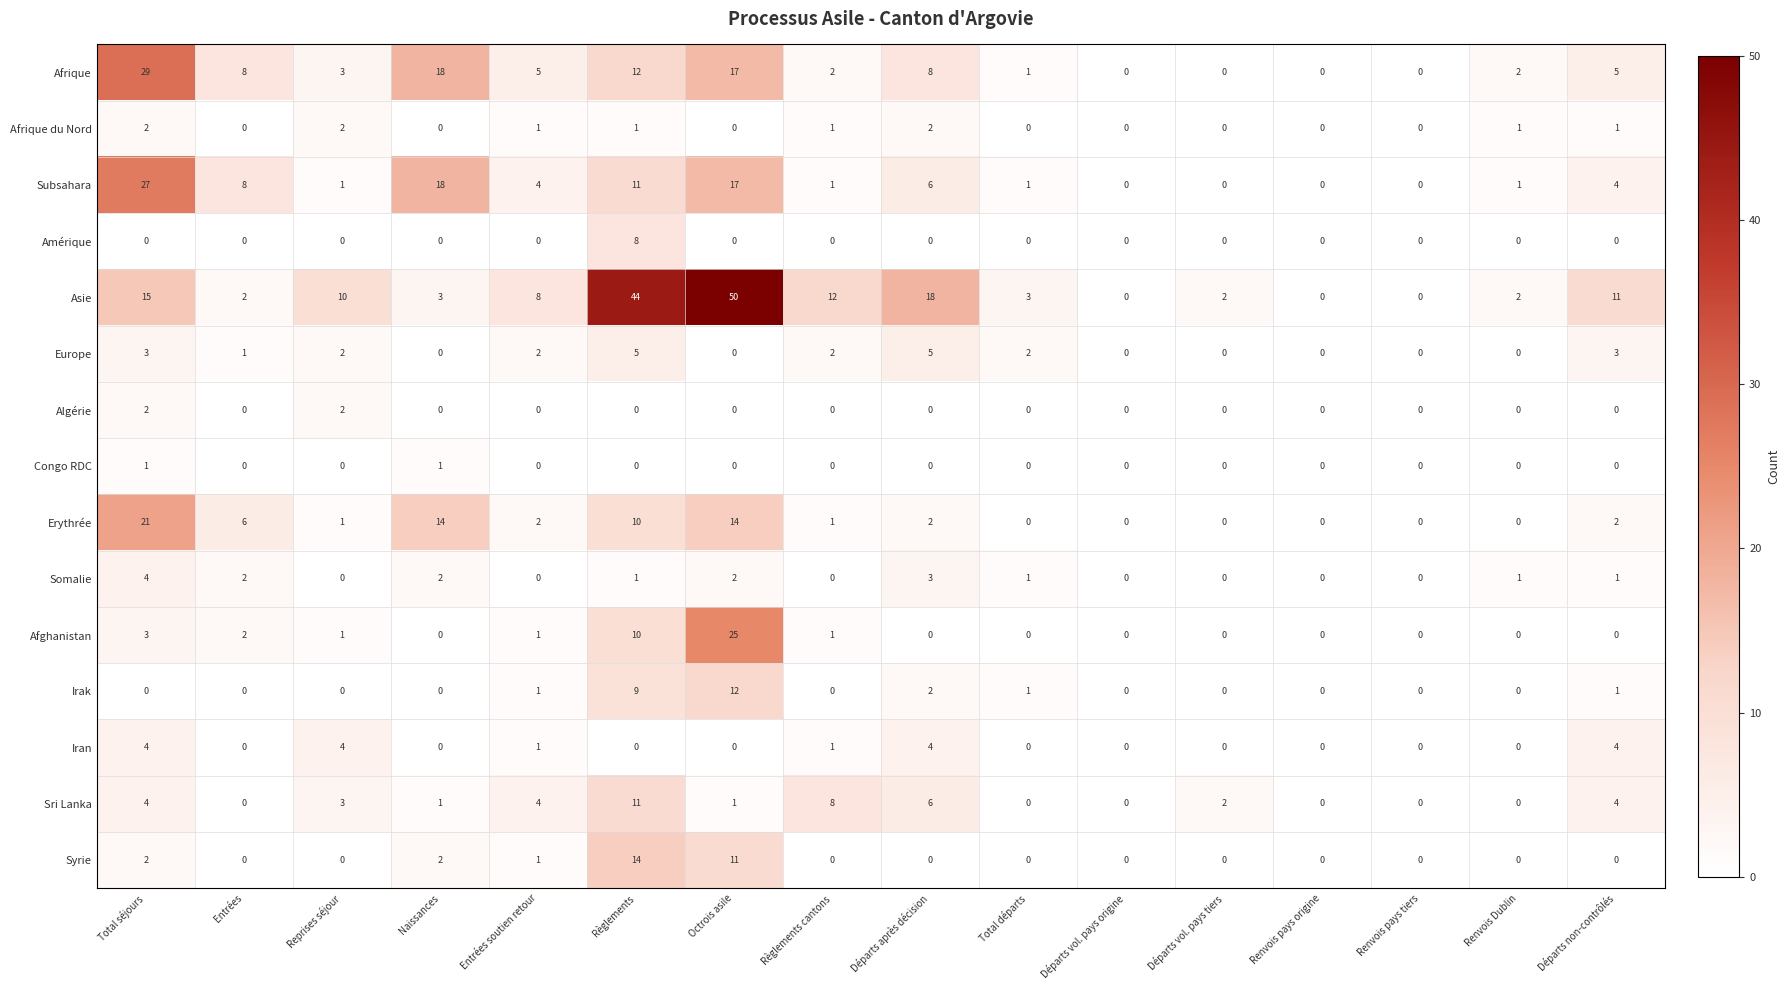

At which category does the chart reach its peak across all series?

Octrois asile